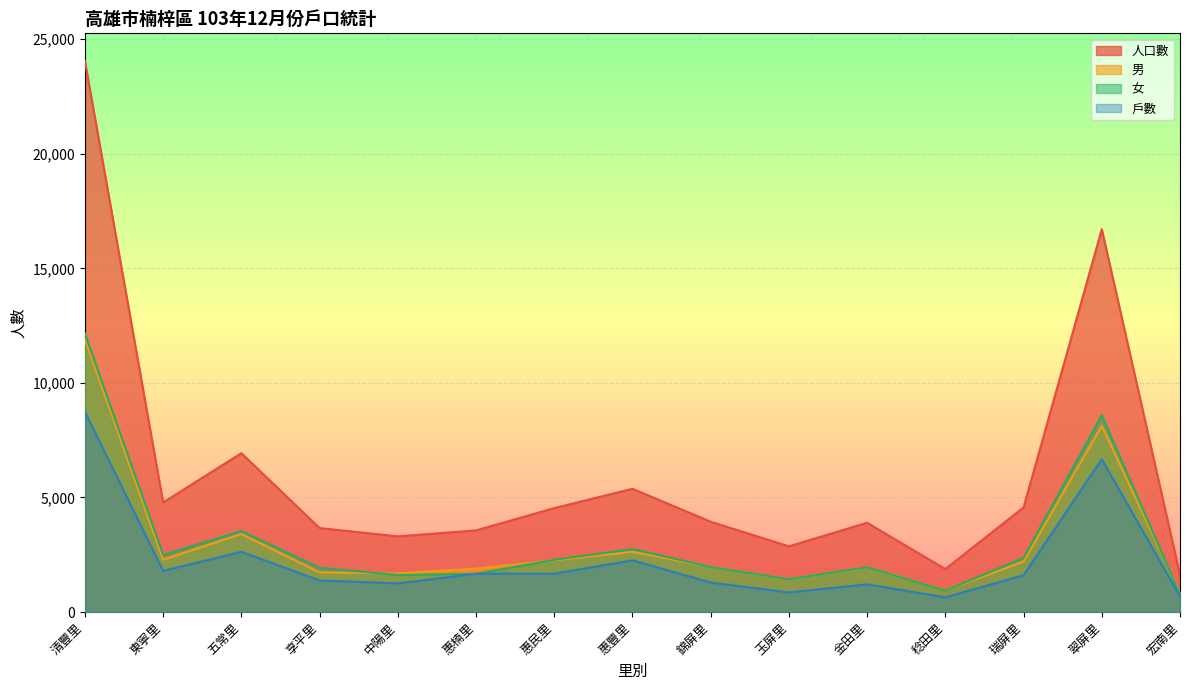

What is the difference between the maximum and minimum values in the 人口數 series?

22439